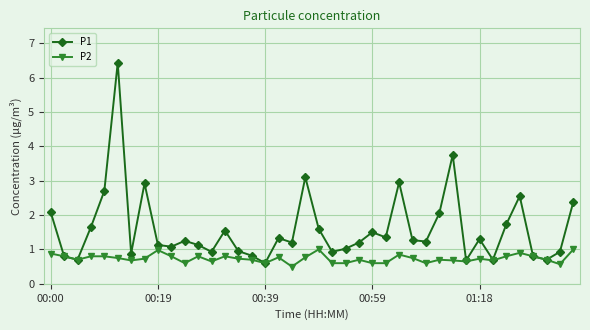

At how many categories does at least one series exceed 0?

40